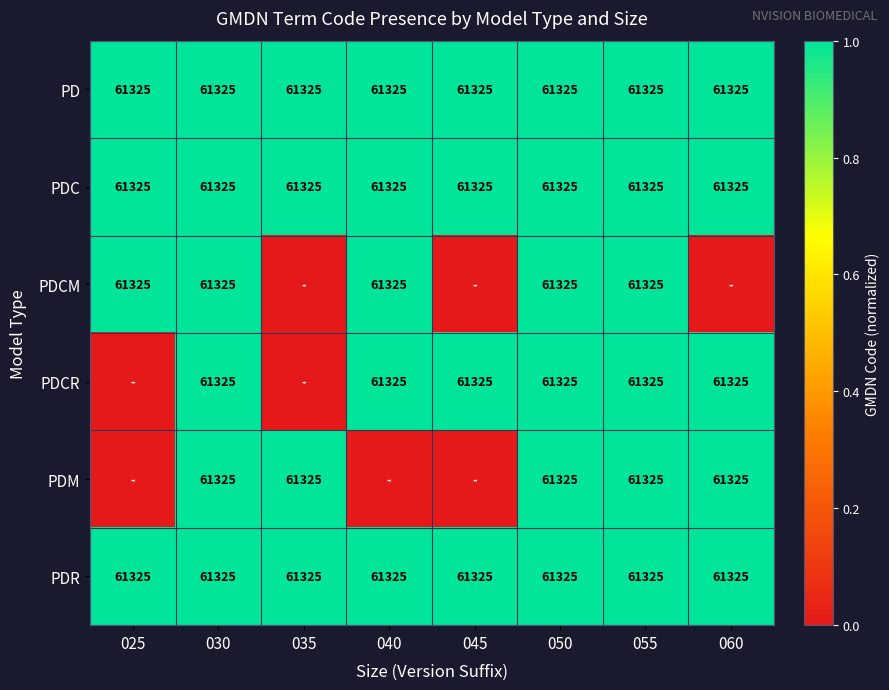

What is the greatest value displayed?

1